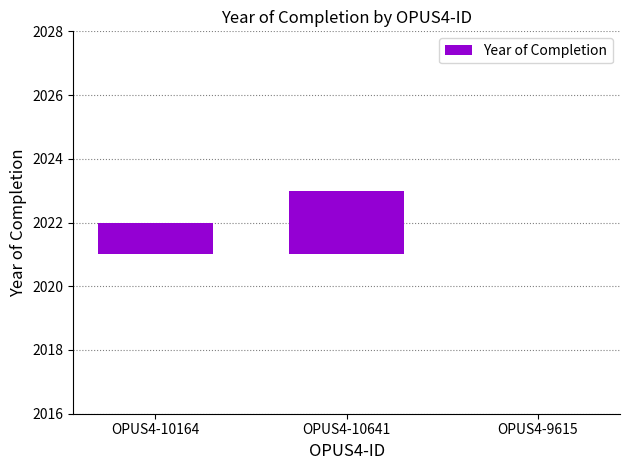

The value at OPUS4-9615 is 0. True or false?

True